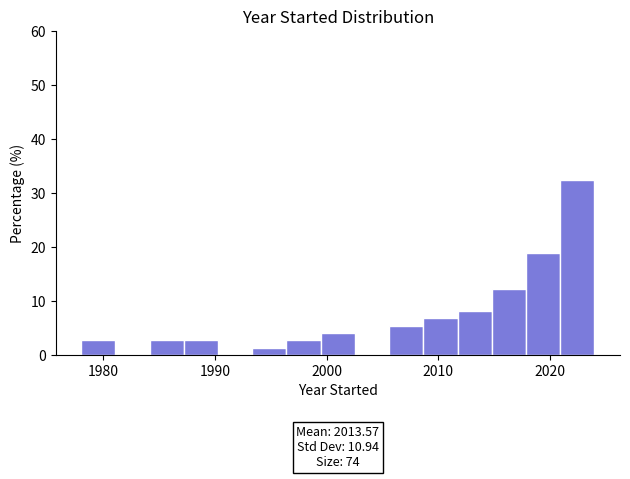

Read against the x-axis, roughly where is the centre of the tallest bar?

2022